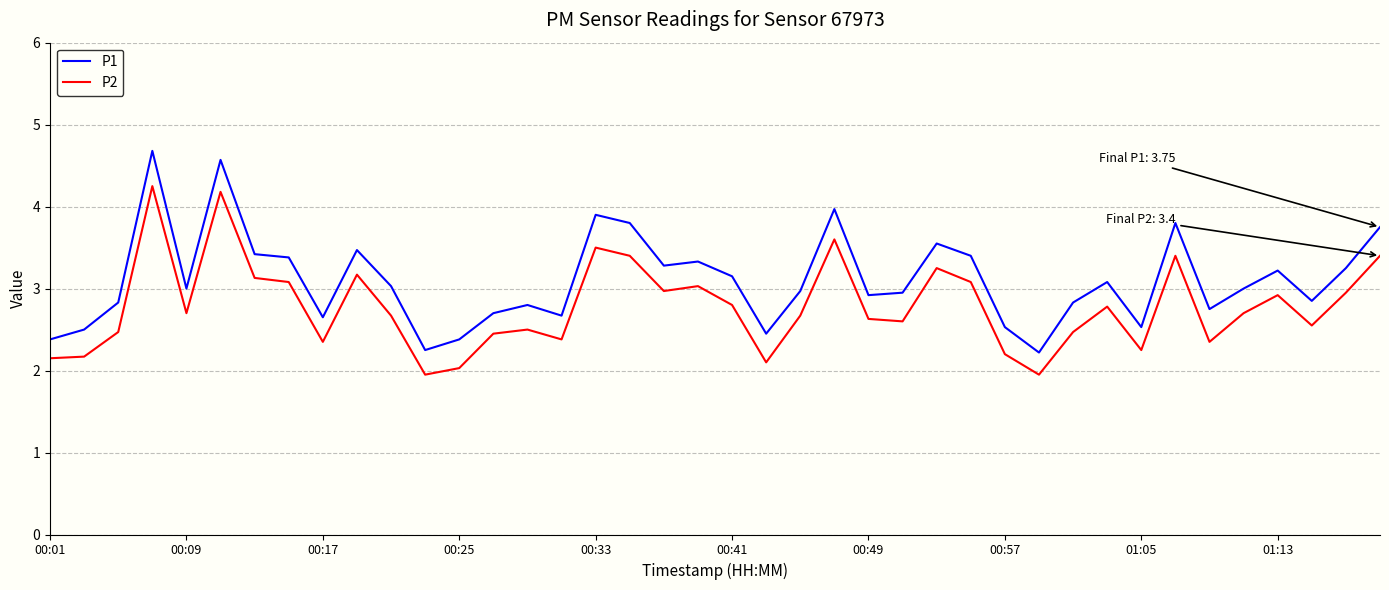

Rank the series by their average value, from lowest to highest.

P2, P1